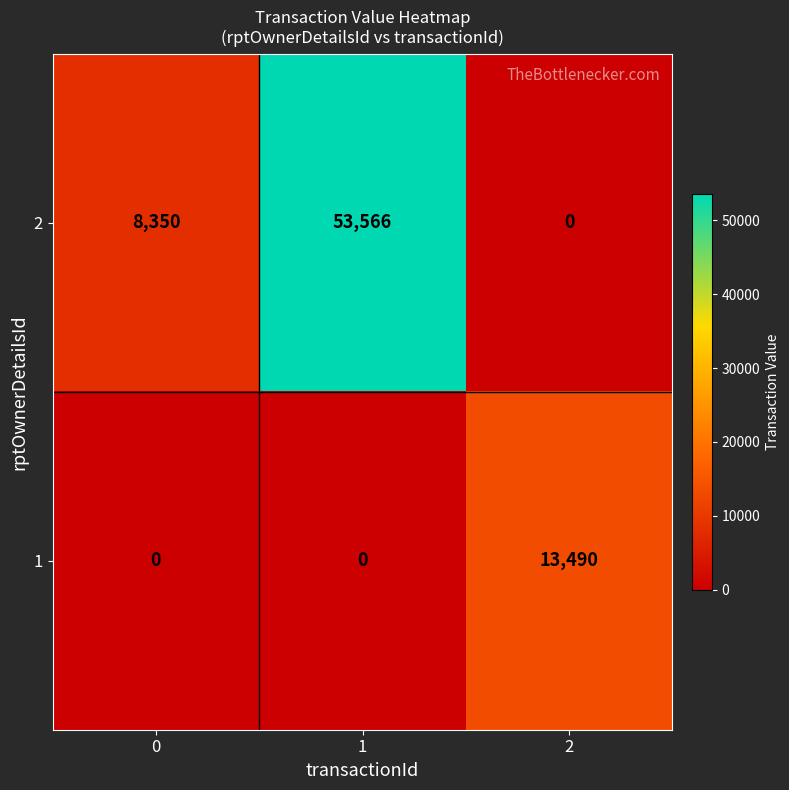

How many data points in 2 are less than 8350?

1